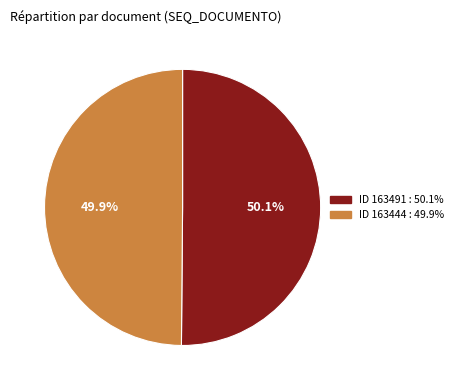

How many slices are in this pie chart?

2